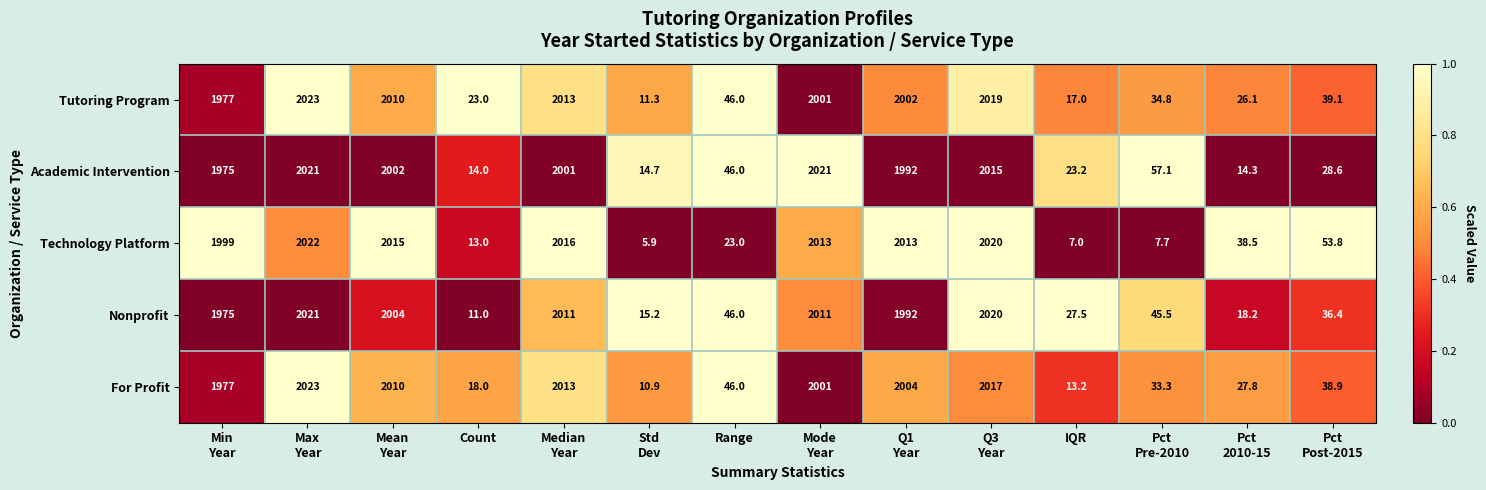

Which series has the largest range (max minus min)?

Technology Platform